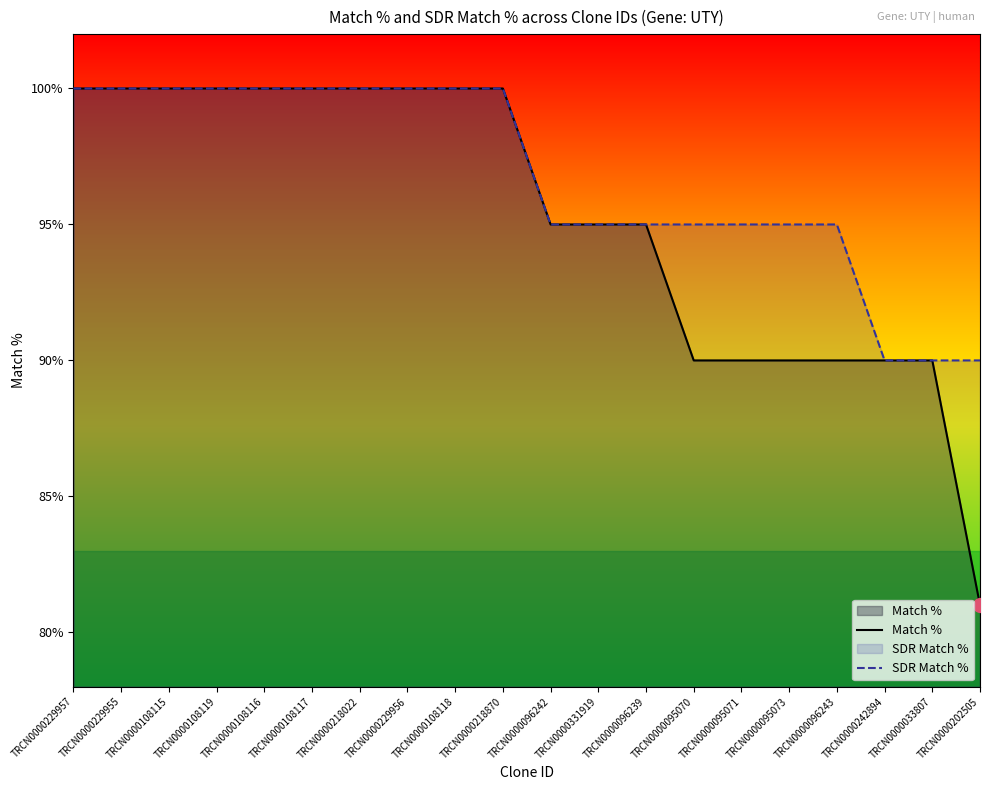

What is the difference between the second highest and minimum values in the SDR Match % series?

10